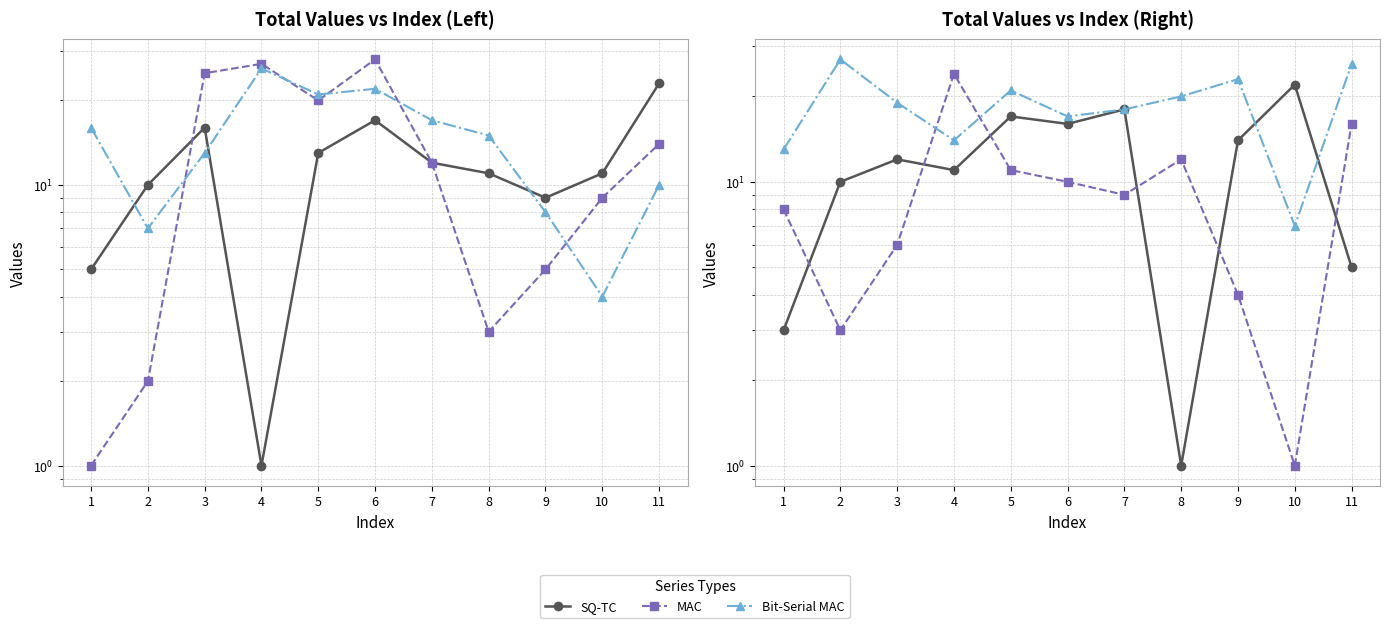

What is the difference between the highest and lowest values at 5?

10